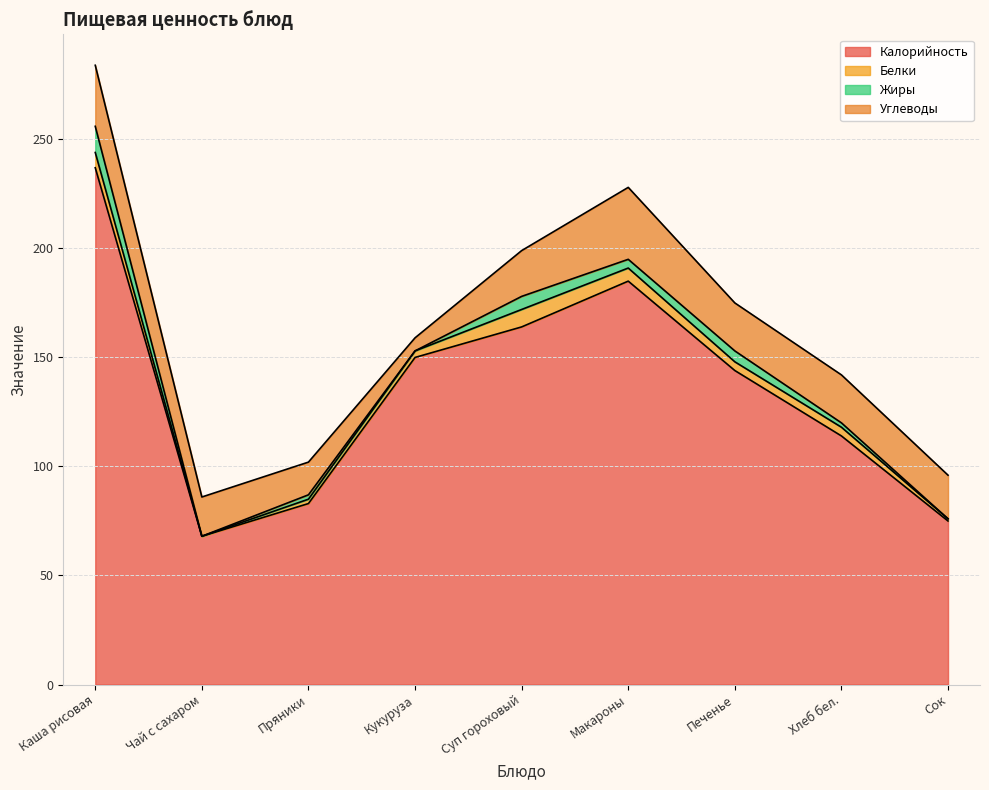

In Углеводы, how many points are lower than both neighbors (excluding endpoints)?

1